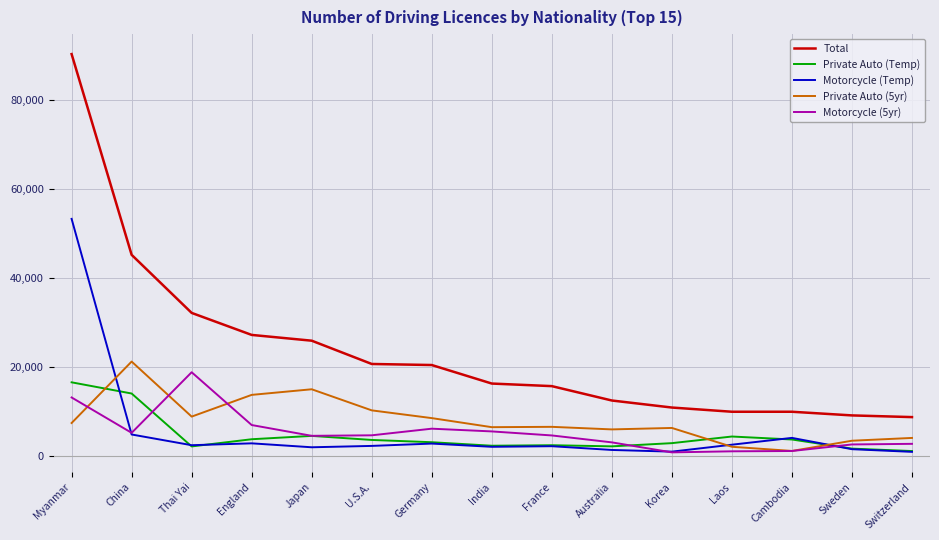

True or false: Private Auto (5yr) and Total cross at least once.

False